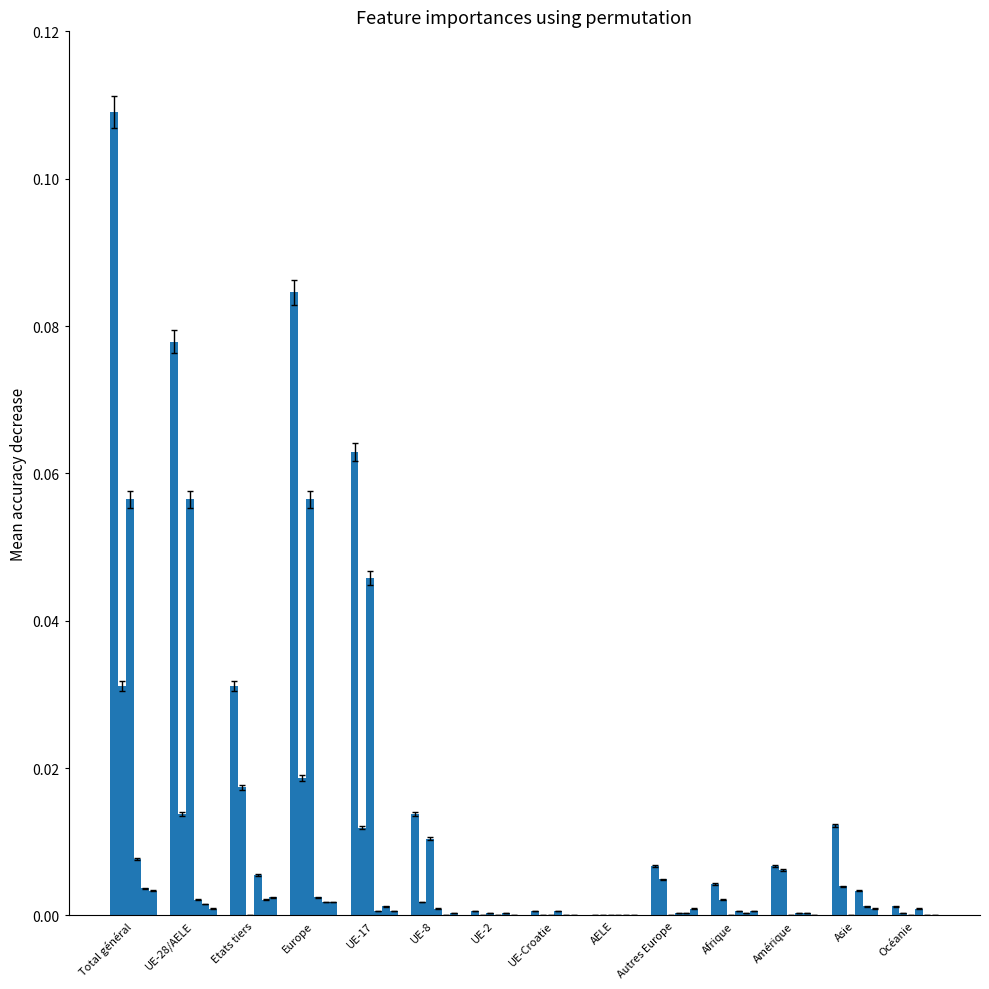

What is the total value across all series at Etats tiers?

0.1